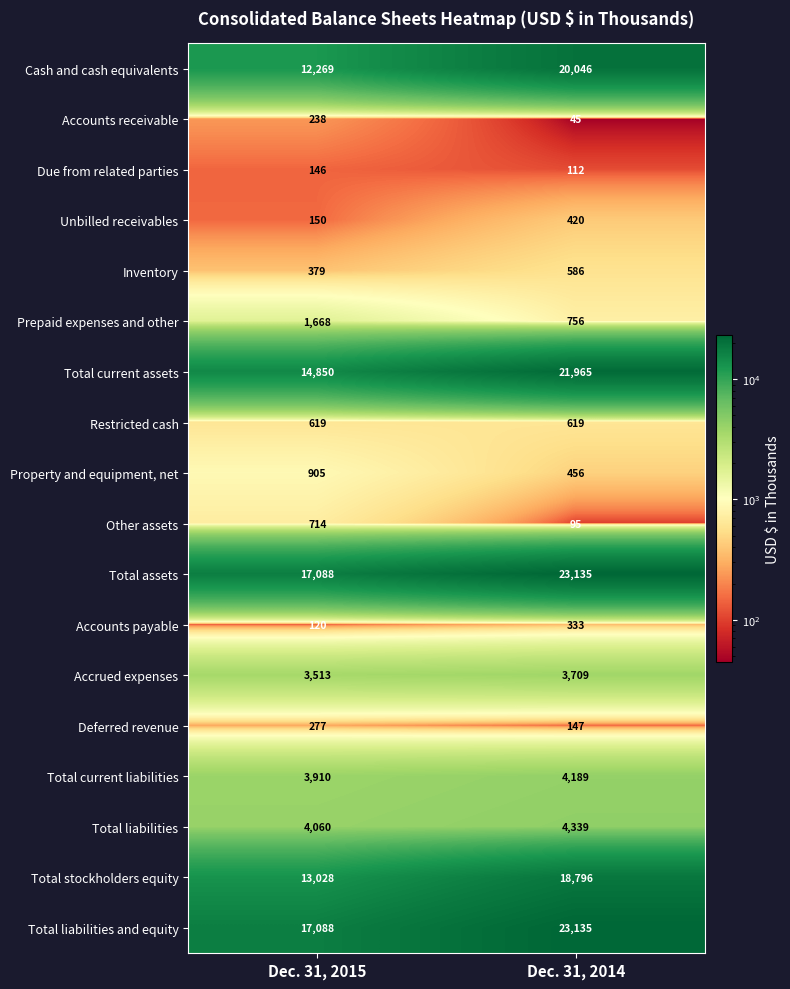

What is the sum of the Deferred revenue values at Dec. 31, 2015 and Dec. 31, 2014?

424